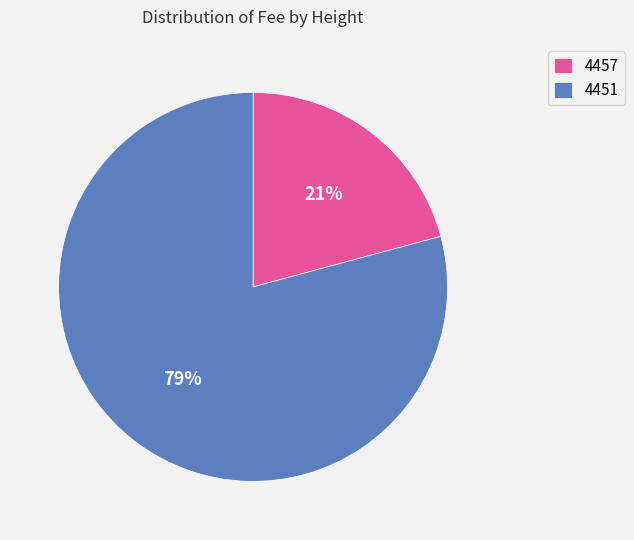

Which category accounts for the majority?

4451